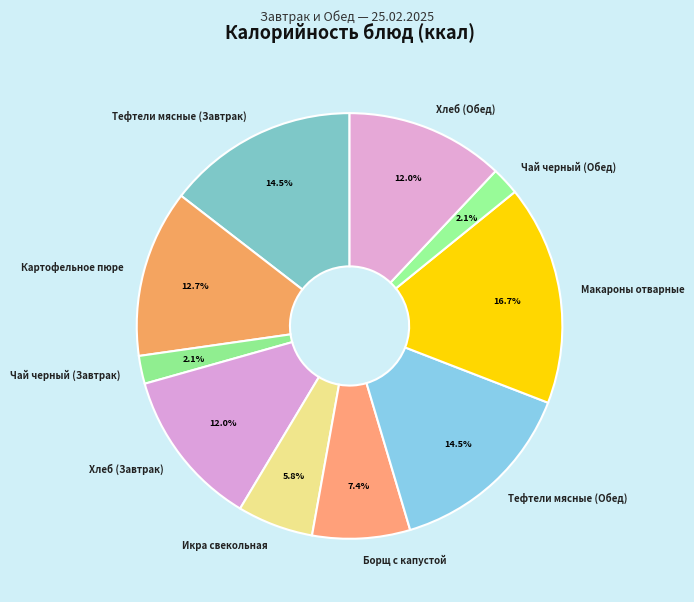

What percentage is the Хлеб (Обед) slice, to the nearest percent?

12%